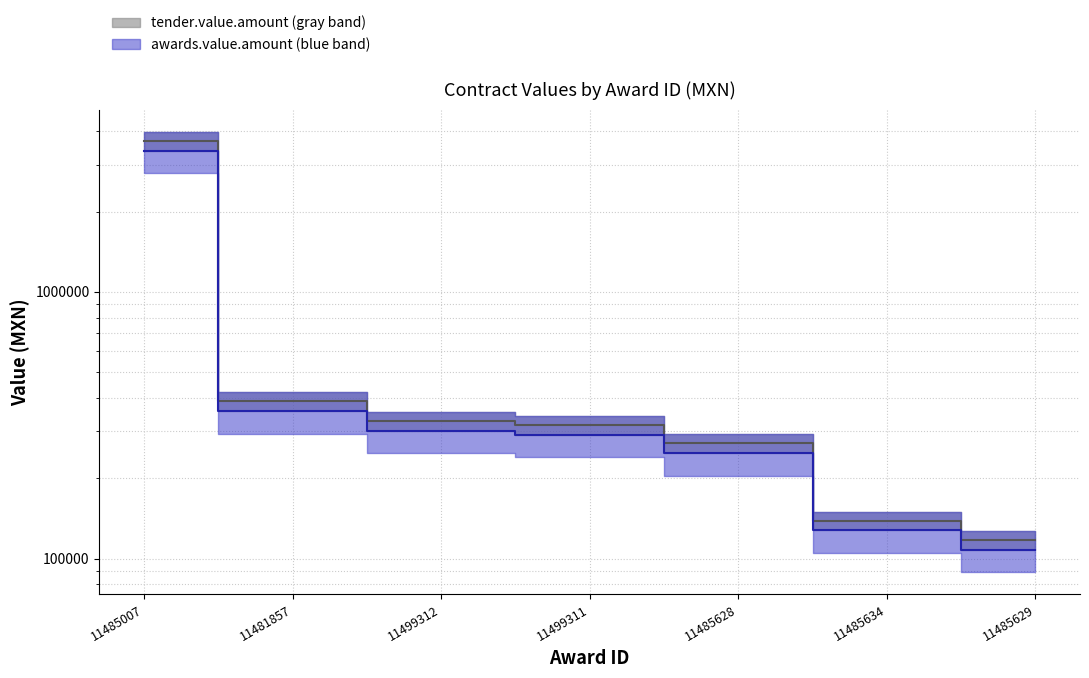

At which label does awards.value.amount first exceed 291333?

11485007